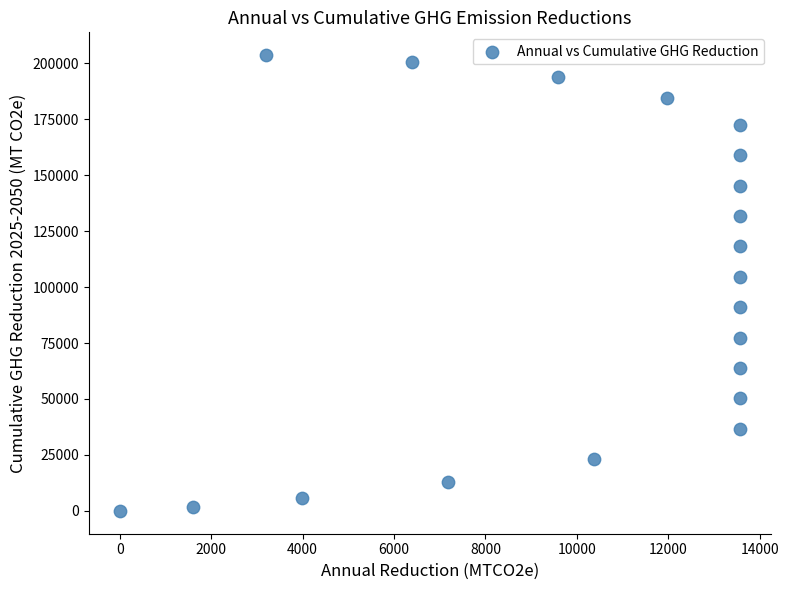

What Y value in the scatter plot is closest to 101795?

104590.4